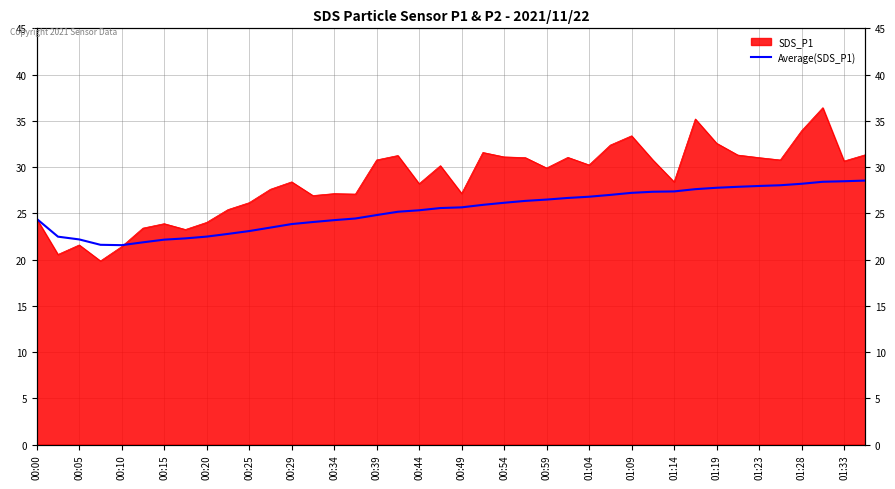

True or false: the data shows 28.0 at 35.

True